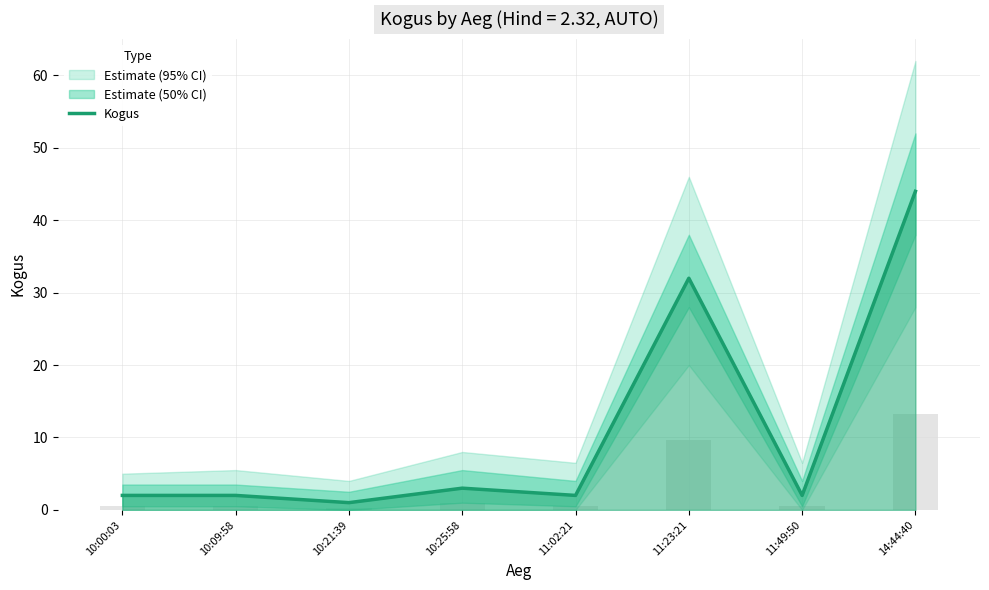

What is the average value?

11